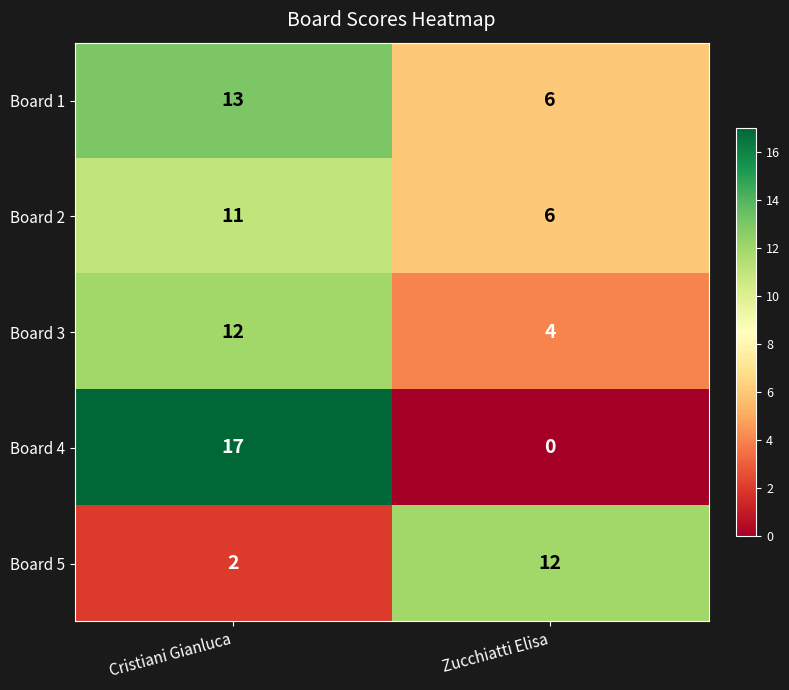

Reading left to right, list all the values displayed in this chart.

Board 1: Cristiani Gianluca=13	Zucchiatti Elisa=6
Board 2: Cristiani Gianluca=11	Zucchiatti Elisa=6
Board 3: Cristiani Gianluca=12	Zucchiatti Elisa=4
Board 4: Cristiani Gianluca=17	Zucchiatti Elisa=0
Board 5: Cristiani Gianluca=2	Zucchiatti Elisa=12